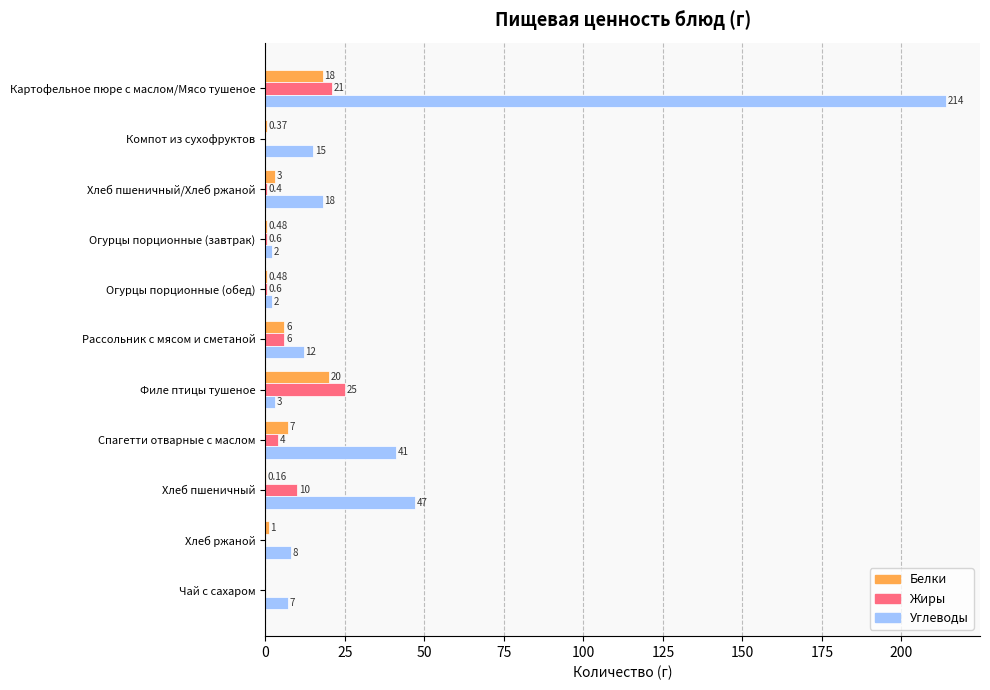

Where is Белки nearest to the value 10?

Спагетти отварные с маслом